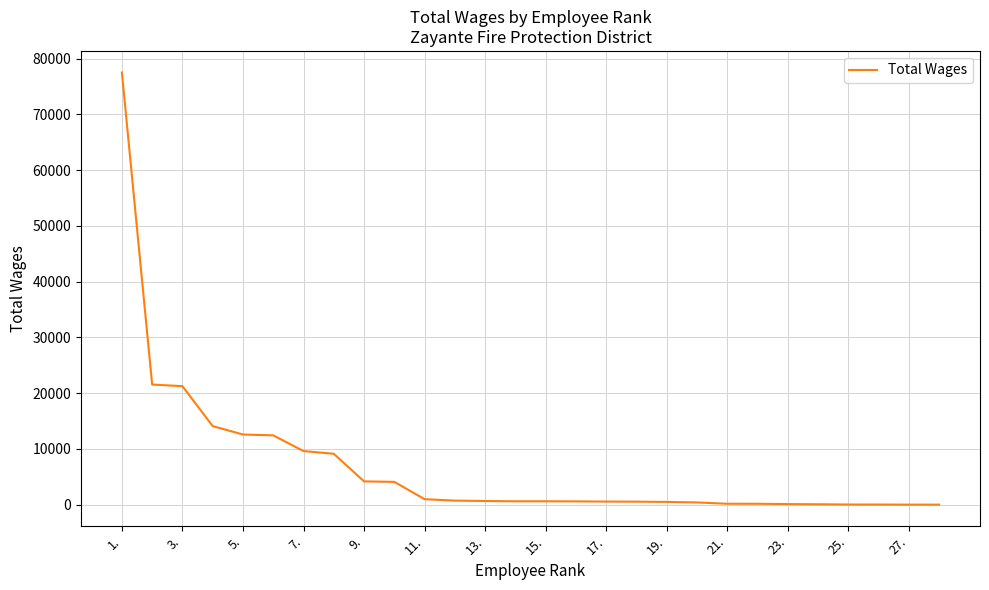

What is the difference between the maximum and minimum values?

77497